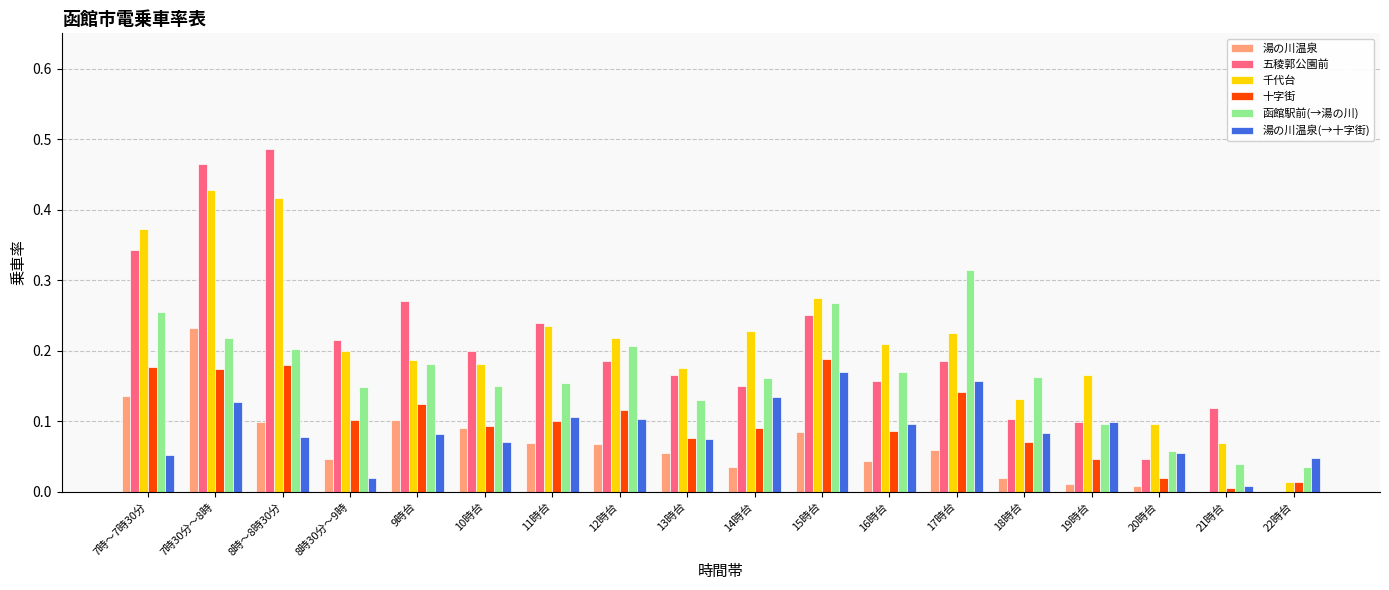

Is the value of 湯の川温泉(→十字街) at 13時台 greater than the value of 函館駅前(→湯の川) at 20時台?

Yes